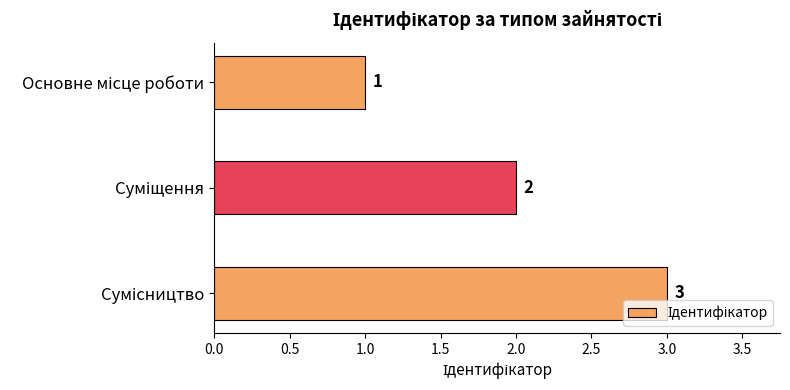

What is the average value?

2